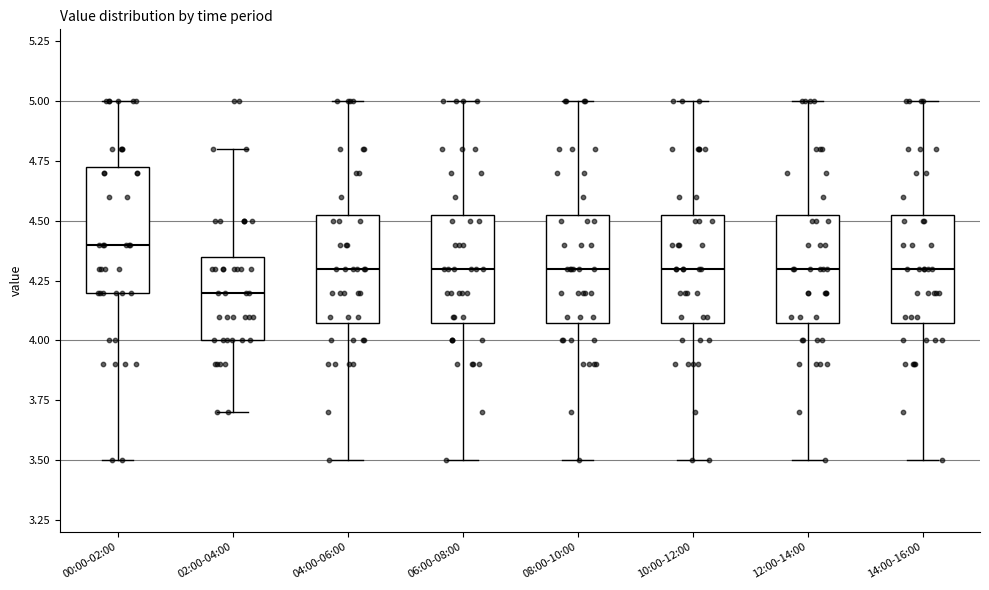

Reading left to right, read every box against the y-axis: the position of its median line, the range the box covers, and the ends of its whiskers. The values are not printed on the chart, so give them approximately, as read against the axis.

00:00-02:00: median 4.40, box 4.20 to 4.75, whiskers 3.50 to 5.00
02:00-04:00: median 4.20, box 4.00 to 4.35, whiskers 3.70 to 4.80
04:00-06:00: median 4.30, box 4.10 to 4.55, whiskers 3.50 to 5.00
06:00-08:00: median 4.30, box 4.10 to 4.55, whiskers 3.50 to 5.00
08:00-10:00: median 4.30, box 4.10 to 4.55, whiskers 3.50 to 5.00
10:00-12:00: median 4.30, box 4.10 to 4.55, whiskers 3.50 to 5.00
12:00-14:00: median 4.30, box 4.10 to 4.55, whiskers 3.50 to 5.00
14:00-16:00: median 4.30, box 4.10 to 4.55, whiskers 3.50 to 5.00